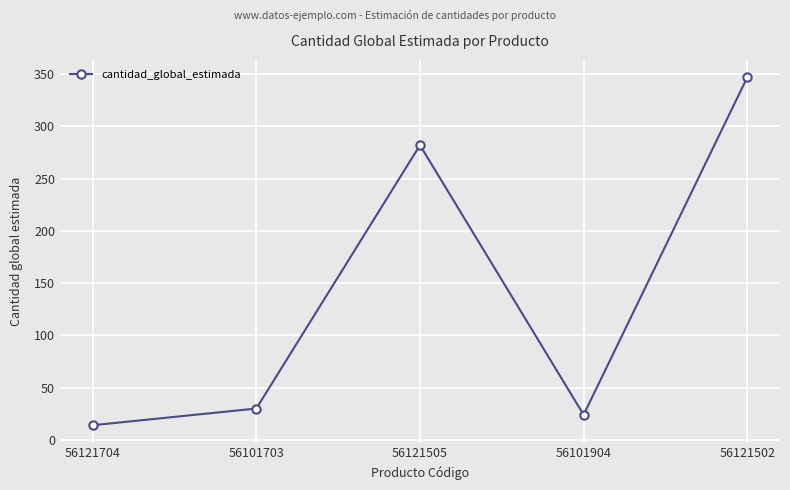

Reading left to right, extract all data points from this chart.

56121704=14	56101703=30	56121505=282	56101904=24	56121502=347